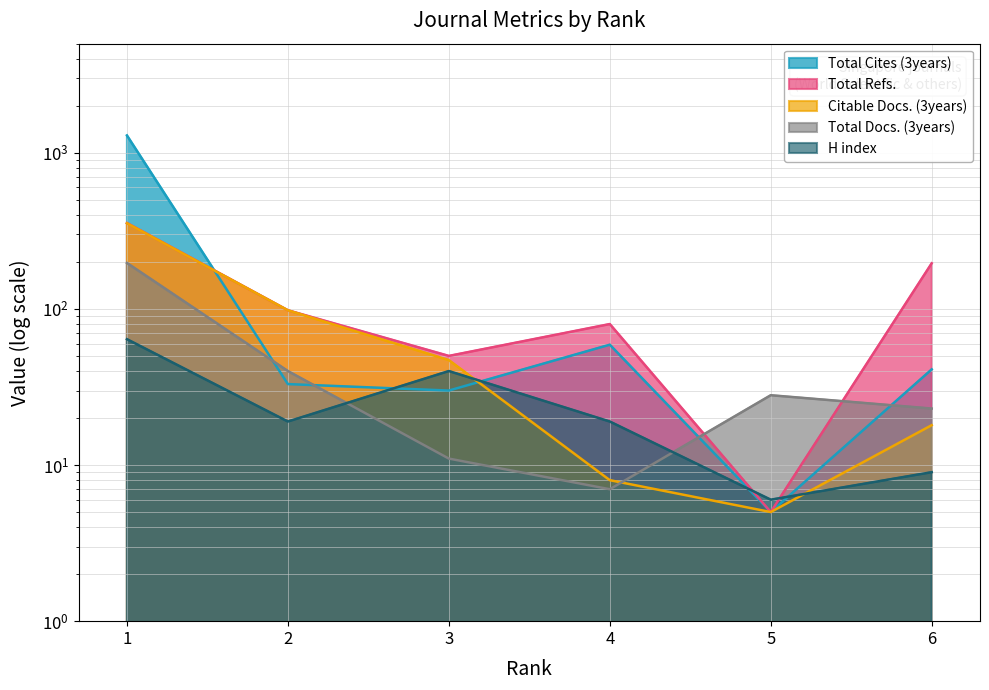

True or false: Total Docs. (3years) has a value of 3 at 4.

False